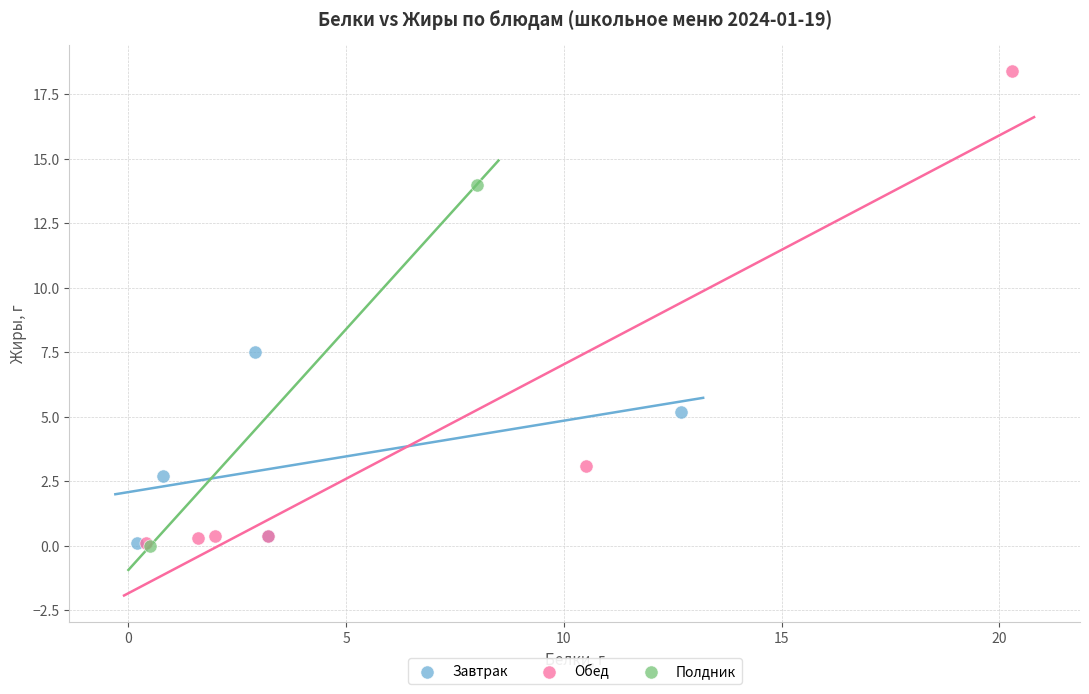

Which series has the largest Y range (max minus min)?

Обед